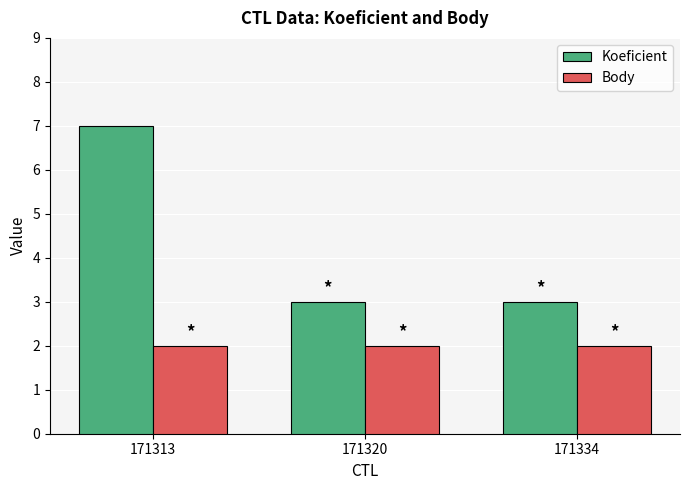

Is it true that Body equals 2 at 171334?

True